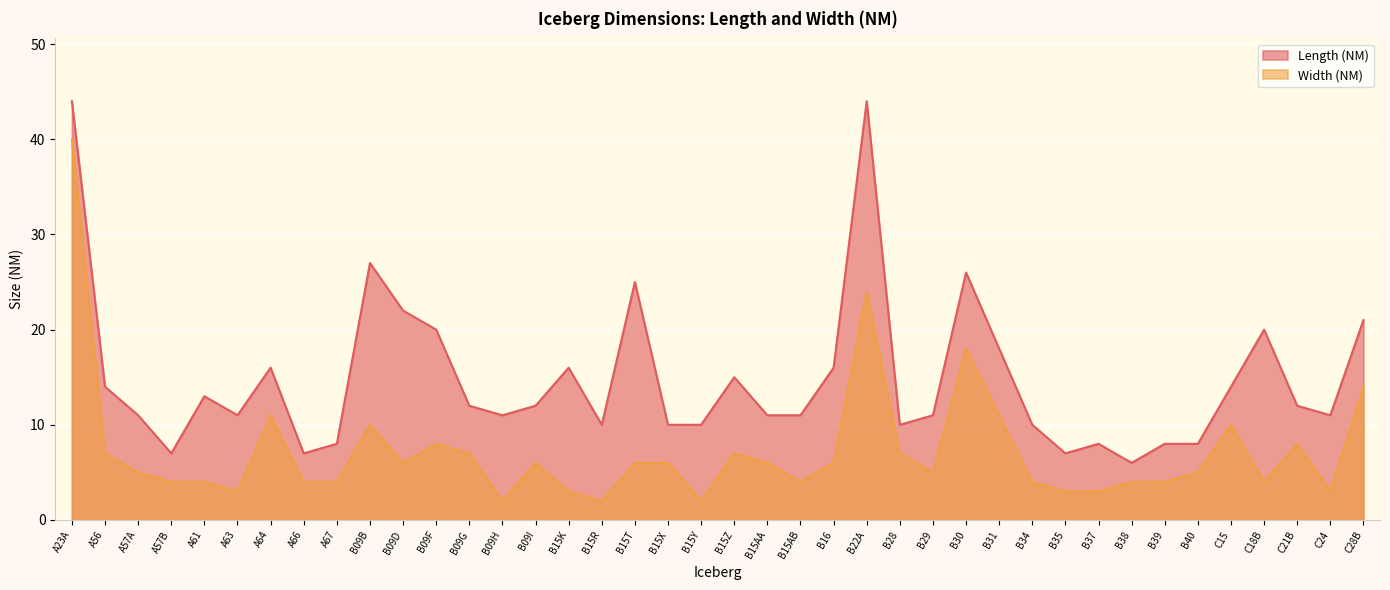

Where is the first local minimum for Width (NM)?

A63